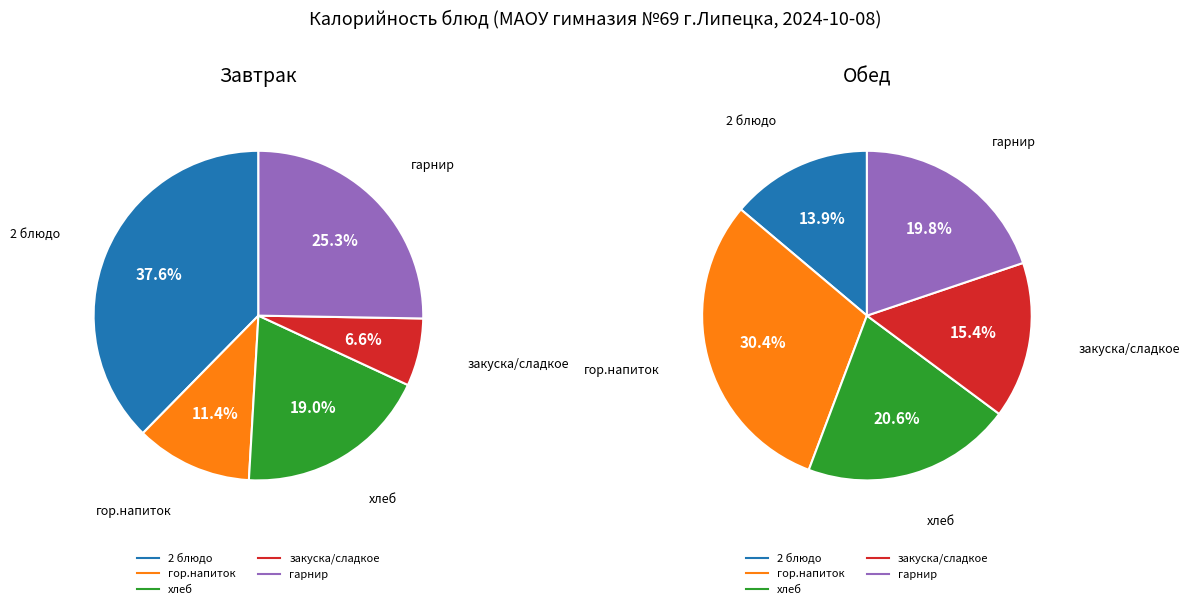

To the nearest percent, what is the average slice percentage?

20%